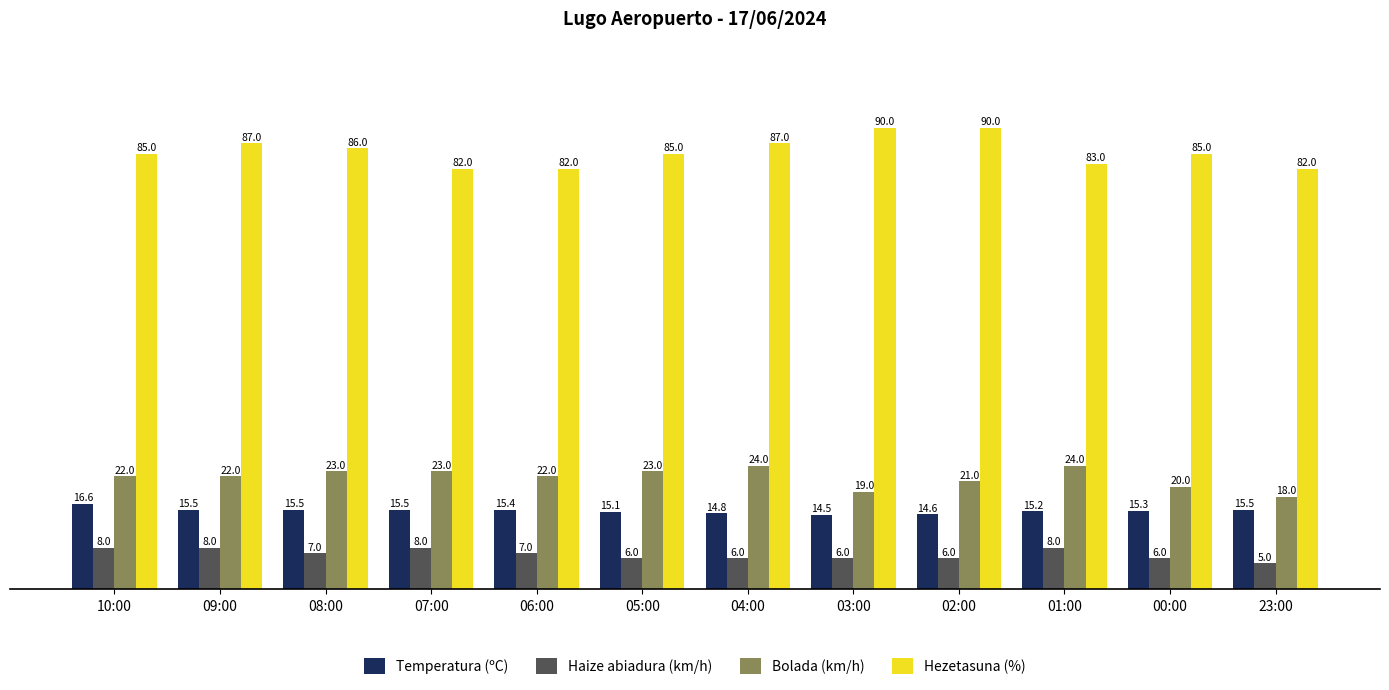

What is the minimum value for Bolada (km/h)?

18.0